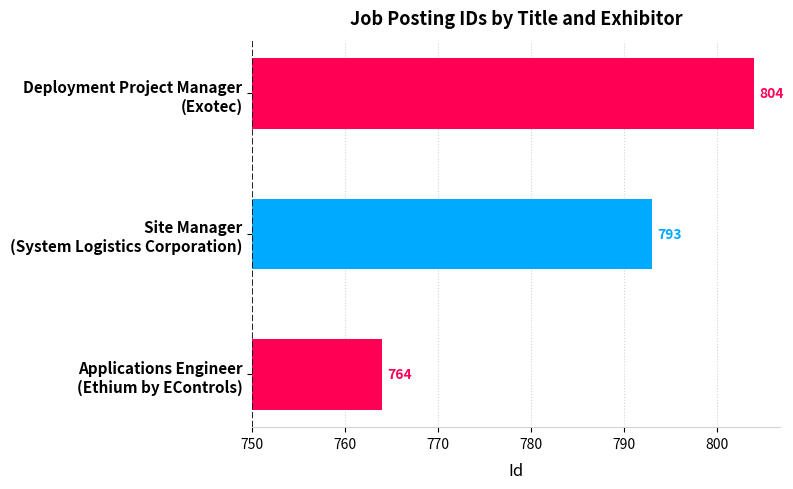

Is it true that the value at Deployment Project Manager (Exotec) is 54?

True